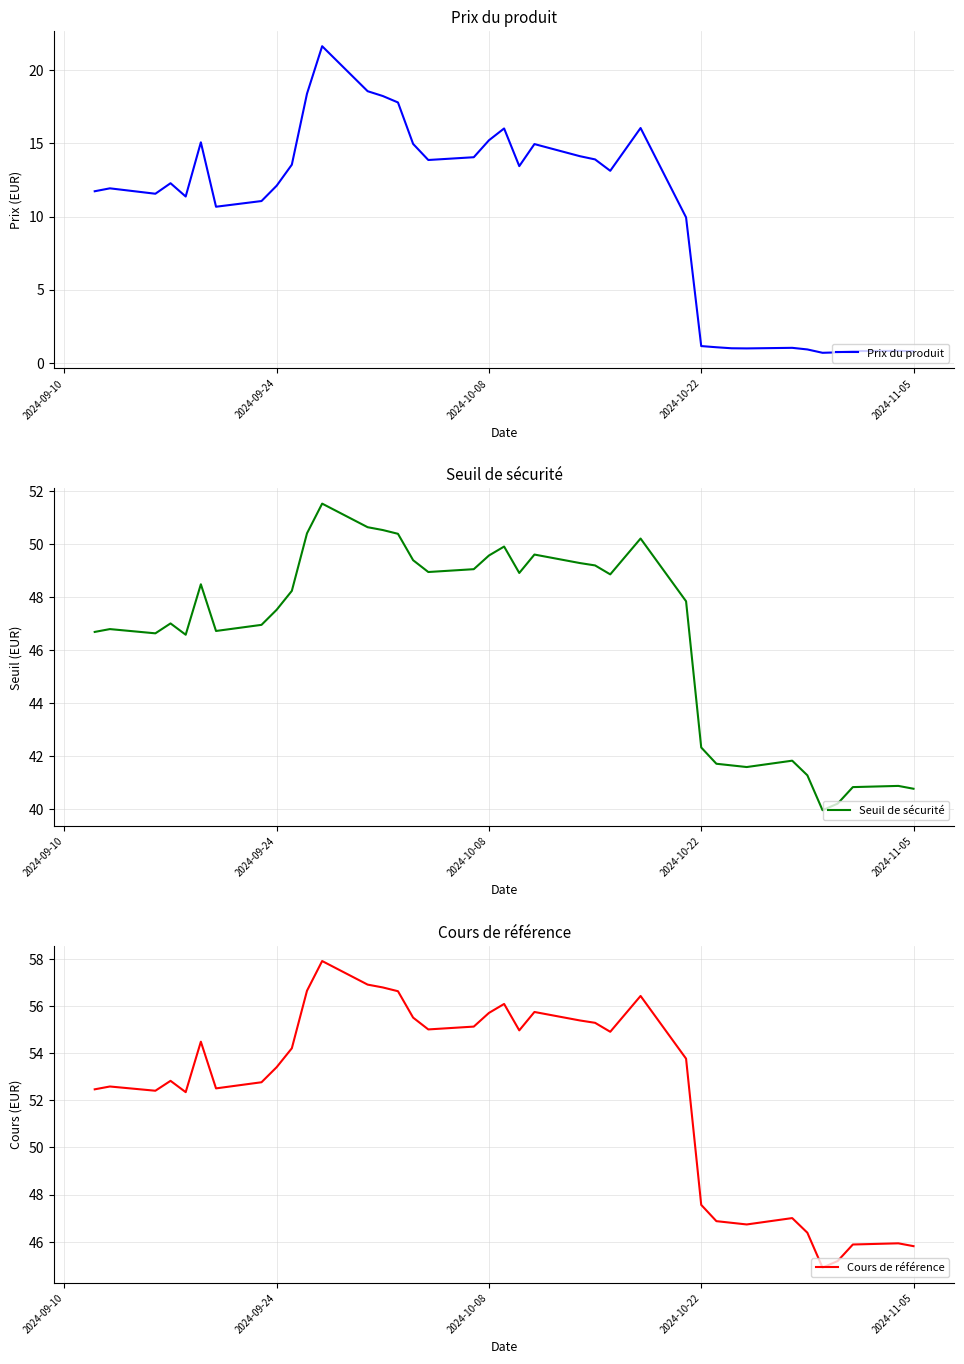

Which series has the largest range (max minus min)?

Prix du produit